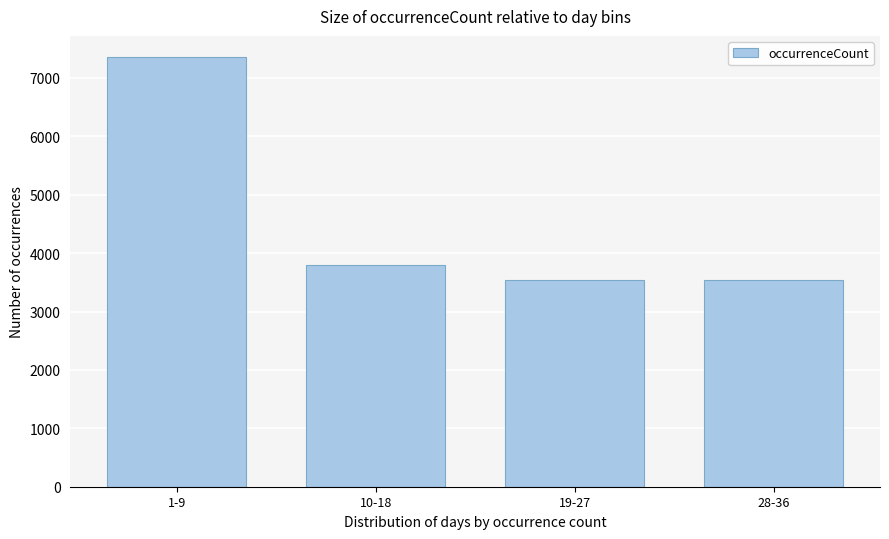

At which label is the value closest to 5442?

10-18